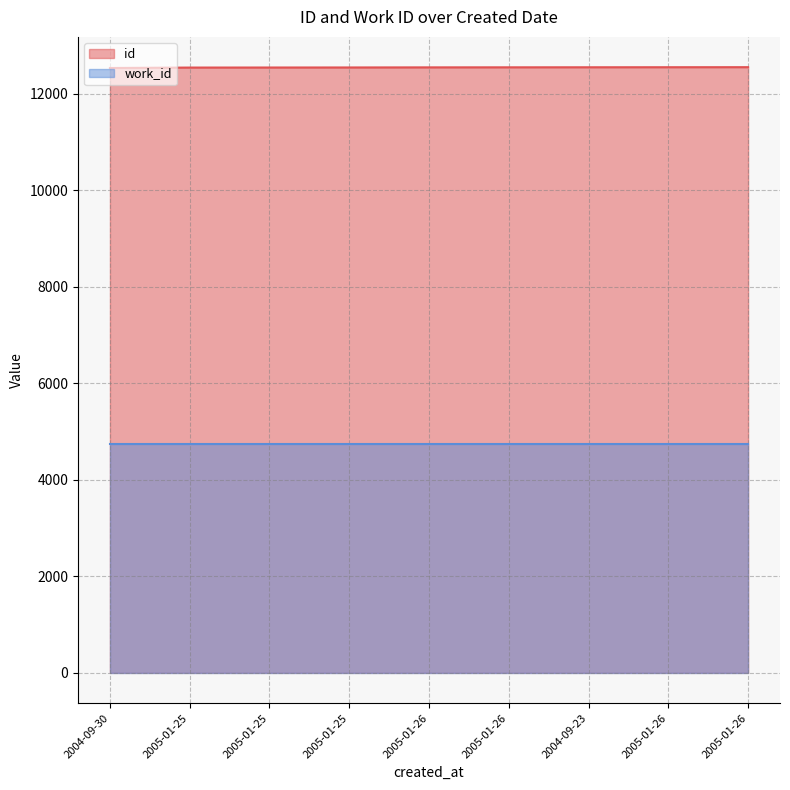

Which category has the lowest value across all series?

2004-09-30